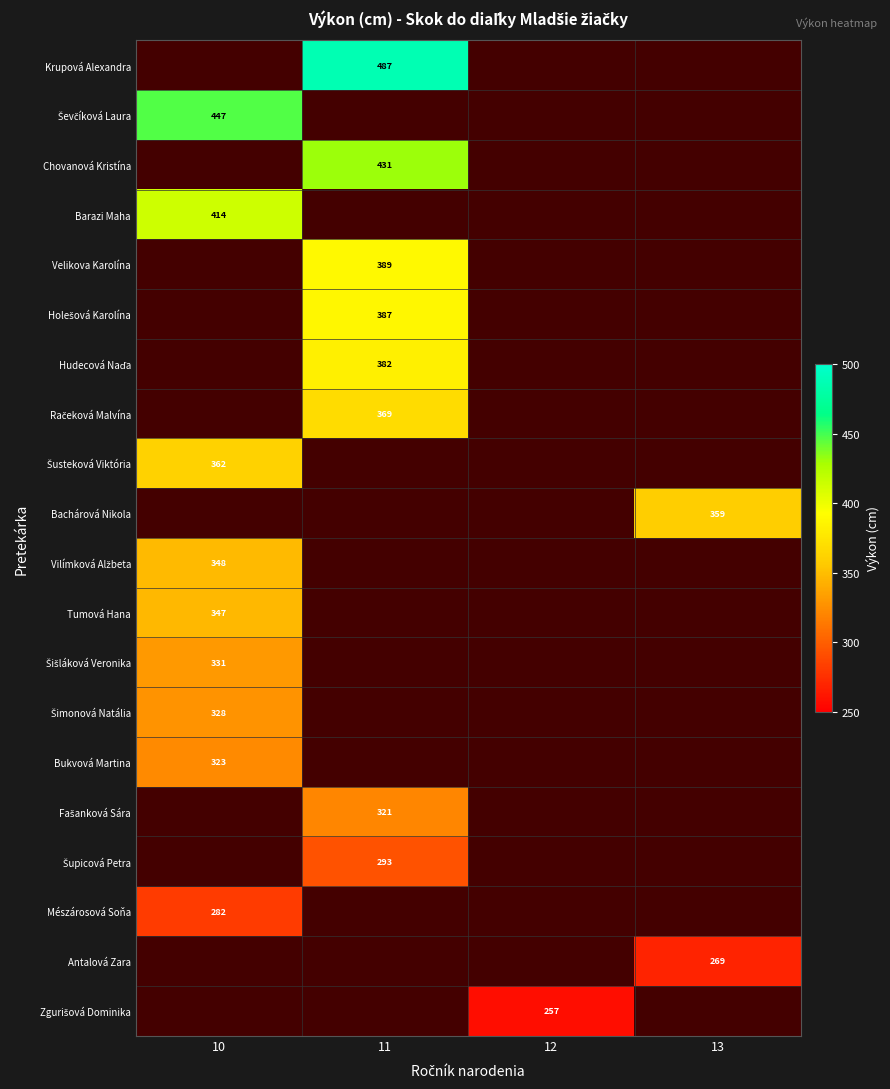

How many values in Antalová Zara are above zero?

1